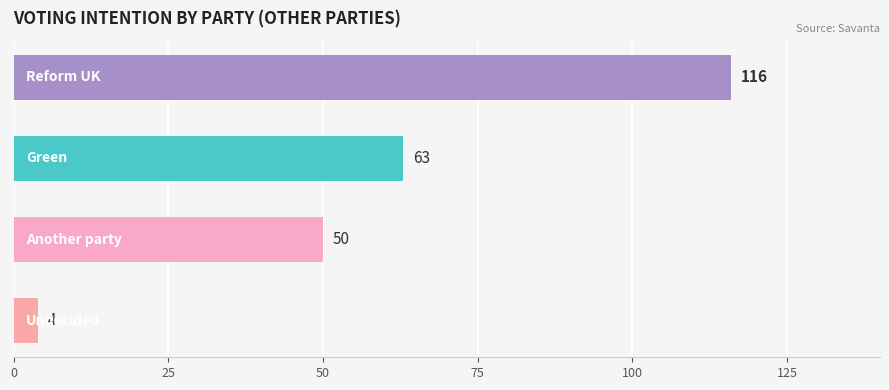

How many bars are there in total?

4